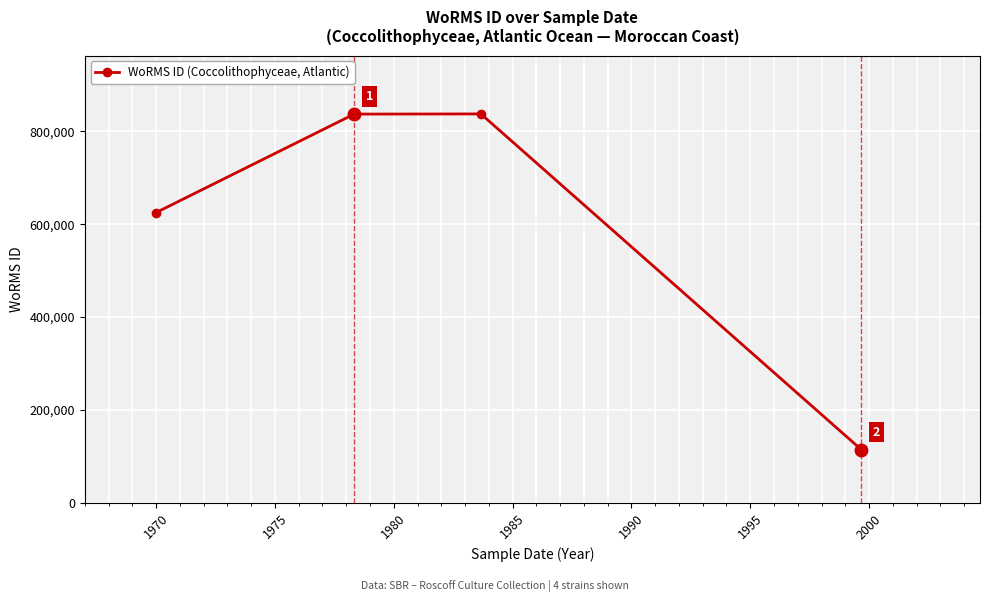

Is this an area chart (filled region under the line)?

No